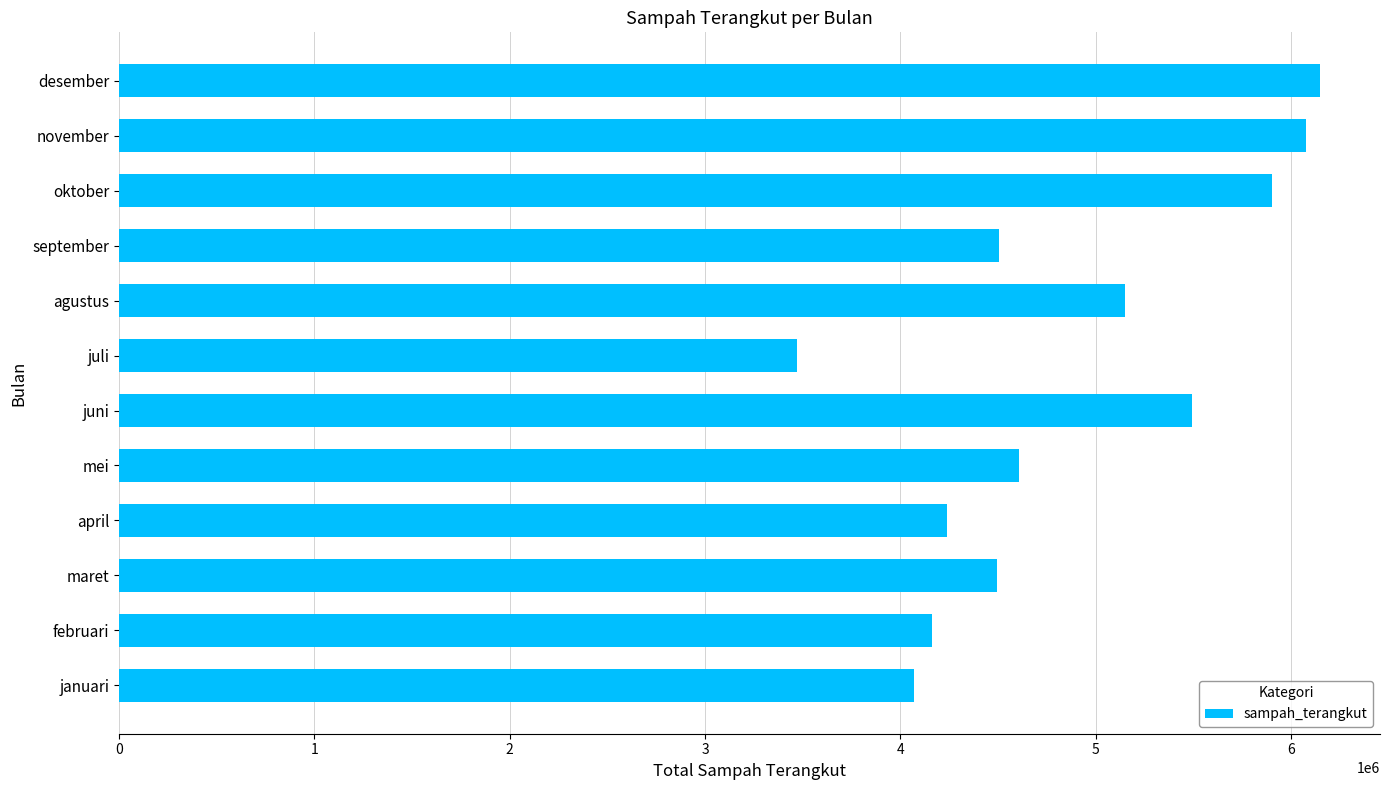

The chart shows a value of 6648910 at maret. True or false?

False